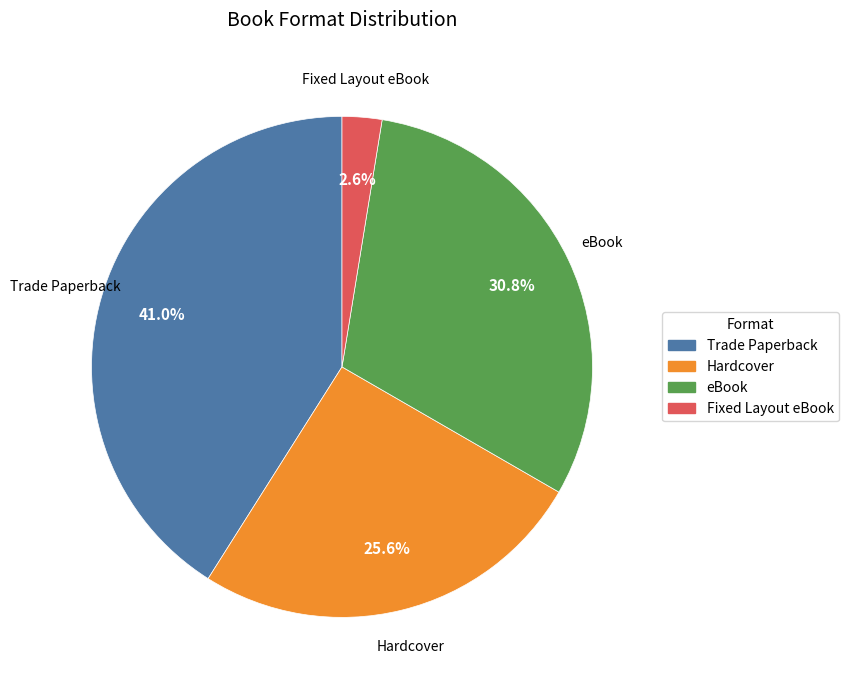

Which category has the smallest portion of the pie?

Fixed Layout eBook